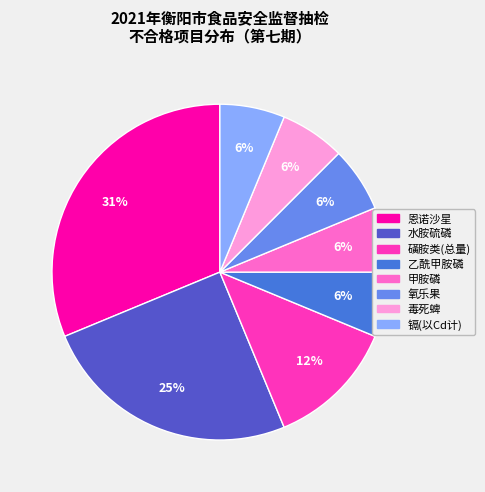

What is the largest slice in the pie chart?

恩诺沙星